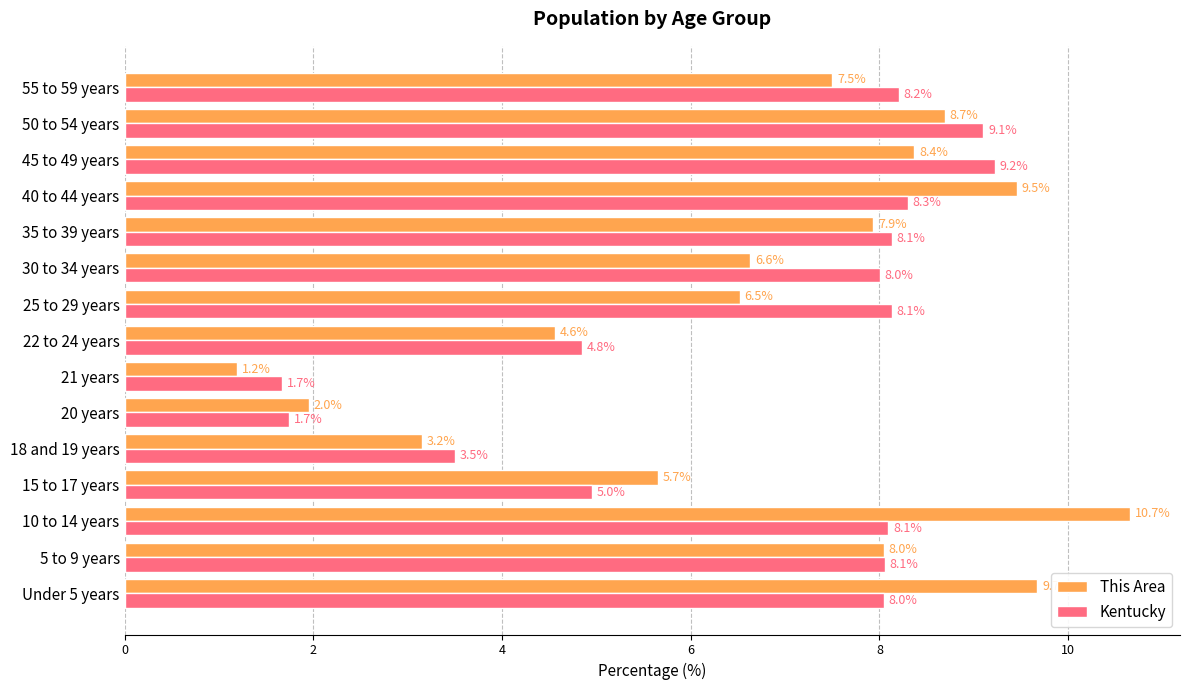

What is the minimum value shown in the chart?

1.2